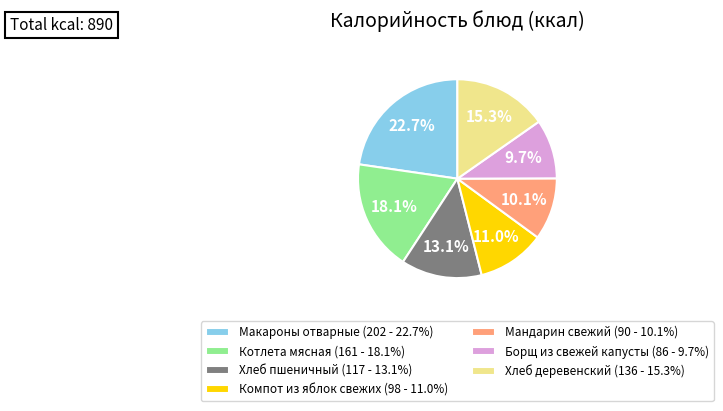

To the nearest percent, what portion does Котлета мясная represent?

18%